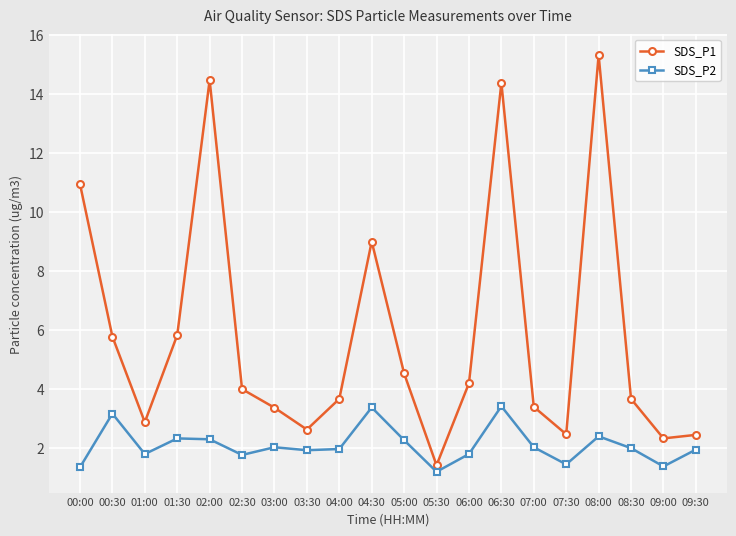

Where does the SDS_P1 series first go above 4?

00:00